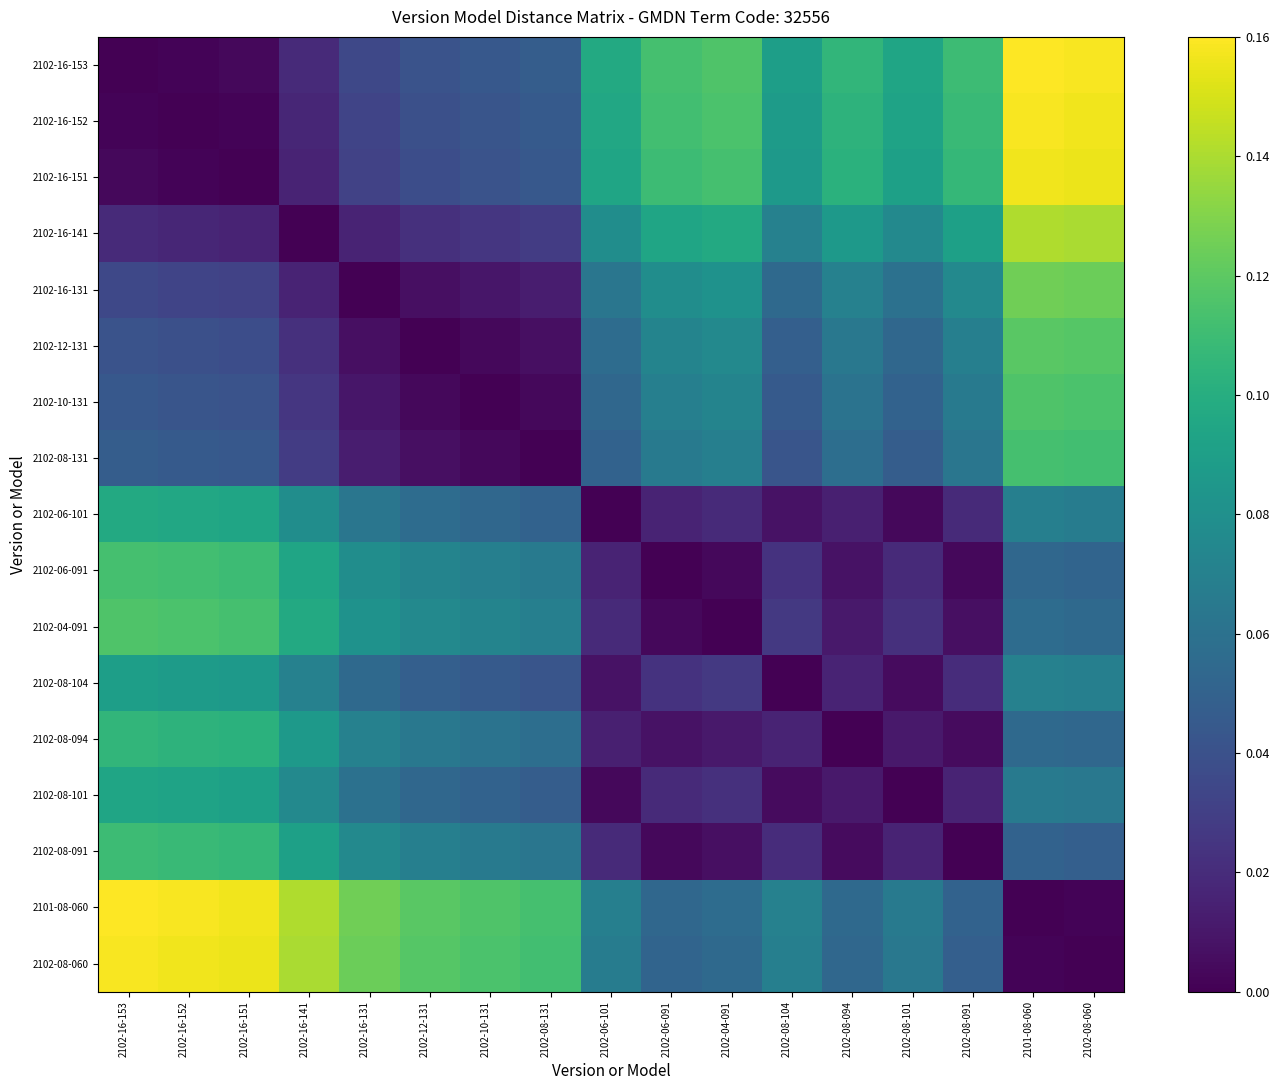

Reading left to right, list all the values displayed in this chart.

2102-16-153: 2102-16-153=0.0	2102-16-152=0.0	2102-16-151=0.0	2102-16-141=0.0	2102-16-131=0.0	2102-12-131=0.0	2102-10-131=0.0	2102-08-131=0.0	2102-06-101=0.1	2102-06-091=0.1	2102-04-091=0.1	2102-08-104=0.1	2102-08-094=0.1	2102-08-101=0.1	2102-08-091=0.1	2101-08-060=0.2	2102-08-060=0.2
2102-16-152: 2102-16-153=0.0	2102-16-152=0.0	2102-16-151=0.0	2102-16-141=0.0	2102-16-131=0.0	2102-12-131=0.0	2102-10-131=0.0	2102-08-131=0.0	2102-06-101=0.1	2102-06-091=0.1	2102-04-091=0.1	2102-08-104=0.1	2102-08-094=0.1	2102-08-101=0.1	2102-08-091=0.1	2101-08-060=0.2	2102-08-060=0.2
2102-16-151: 2102-16-153=0.0	2102-16-152=0.0	2102-16-151=0.0	2102-16-141=0.0	2102-16-131=0.0	2102-12-131=0.0	2102-10-131=0.0	2102-08-131=0.0	2102-06-101=0.1	2102-06-091=0.1	2102-04-091=0.1	2102-08-104=0.1	2102-08-094=0.1	2102-08-101=0.1	2102-08-091=0.1	2101-08-060=0.2	2102-08-060=0.2
2102-16-141: 2102-16-153=0.0	2102-16-152=0.0	2102-16-151=0.0	2102-16-141=0.0	2102-16-131=0.0	2102-12-131=0.0	2102-10-131=0.0	2102-08-131=0.0	2102-06-101=0.1	2102-06-091=0.1	2102-04-091=0.1	2102-08-104=0.1	2102-08-094=0.1	2102-08-101=0.1	2102-08-091=0.1	2101-08-060=0.1	2102-08-060=0.1
2102-16-131: 2102-16-153=0.0	2102-16-152=0.0	2102-16-151=0.0	2102-16-141=0.0	2102-16-131=0.0	2102-12-131=0.0	2102-10-131=0.0	2102-08-131=0.0	2102-06-101=0.1	2102-06-091=0.1	2102-04-091=0.1	2102-08-104=0.1	2102-08-094=0.1	2102-08-101=0.1	2102-08-091=0.1	2101-08-060=0.1	2102-08-060=0.1
2102-12-131: 2102-16-153=0.0	2102-16-152=0.0	2102-16-151=0.0	2102-16-141=0.0	2102-16-131=0.0	2102-12-131=0.0	2102-10-131=0.0	2102-08-131=0.0	2102-06-101=0.1	2102-06-091=0.1	2102-04-091=0.1	2102-08-104=0.0	2102-08-094=0.1	2102-08-101=0.1	2102-08-091=0.1	2101-08-060=0.1	2102-08-060=0.1
2102-10-131: 2102-16-153=0.0	2102-16-152=0.0	2102-16-151=0.0	2102-16-141=0.0	2102-16-131=0.0	2102-12-131=0.0	2102-10-131=0.0	2102-08-131=0.0	2102-06-101=0.1	2102-06-091=0.1	2102-04-091=0.1	2102-08-104=0.0	2102-08-094=0.1	2102-08-101=0.1	2102-08-091=0.1	2101-08-060=0.1	2102-08-060=0.1
2102-08-131: 2102-16-153=0.0	2102-16-152=0.0	2102-16-151=0.0	2102-16-141=0.0	2102-16-131=0.0	2102-12-131=0.0	2102-10-131=0.0	2102-08-131=0.0	2102-06-101=0.1	2102-06-091=0.1	2102-04-091=0.1	2102-08-104=0.0	2102-08-094=0.1	2102-08-101=0.0	2102-08-091=0.1	2101-08-060=0.1	2102-08-060=0.1
2102-06-101: 2102-16-153=0.1	2102-16-152=0.1	2102-16-151=0.1	2102-16-141=0.1	2102-16-131=0.1	2102-12-131=0.1	2102-10-131=0.1	2102-08-131=0.1	2102-06-101=0.0	2102-06-091=0.0	2102-04-091=0.0	2102-08-104=0.0	2102-08-094=0.0	2102-08-101=0.0	2102-08-091=0.0	2101-08-060=0.1	2102-08-060=0.1
2102-06-091: 2102-16-153=0.1	2102-16-152=0.1	2102-16-151=0.1	2102-16-141=0.1	2102-16-131=0.1	2102-12-131=0.1	2102-10-131=0.1	2102-08-131=0.1	2102-06-101=0.0	2102-06-091=0.0	2102-04-091=0.0	2102-08-104=0.0	2102-08-094=0.0	2102-08-101=0.0	2102-08-091=0.0	2101-08-060=0.1	2102-08-060=0.1
2102-04-091: 2102-16-153=0.1	2102-16-152=0.1	2102-16-151=0.1	2102-16-141=0.1	2102-16-131=0.1	2102-12-131=0.1	2102-10-131=0.1	2102-08-131=0.1	2102-06-101=0.0	2102-06-091=0.0	2102-04-091=0.0	2102-08-104=0.0	2102-08-094=0.0	2102-08-101=0.0	2102-08-091=0.0	2101-08-060=0.1	2102-08-060=0.1
2102-08-104: 2102-16-153=0.1	2102-16-152=0.1	2102-16-151=0.1	2102-16-141=0.1	2102-16-131=0.1	2102-12-131=0.0	2102-10-131=0.0	2102-08-131=0.0	2102-06-101=0.0	2102-06-091=0.0	2102-04-091=0.0	2102-08-104=0.0	2102-08-094=0.0	2102-08-101=0.0	2102-08-091=0.0	2101-08-060=0.1	2102-08-060=0.1
2102-08-094: 2102-16-153=0.1	2102-16-152=0.1	2102-16-151=0.1	2102-16-141=0.1	2102-16-131=0.1	2102-12-131=0.1	2102-10-131=0.1	2102-08-131=0.1	2102-06-101=0.0	2102-06-091=0.0	2102-04-091=0.0	2102-08-104=0.0	2102-08-094=0.0	2102-08-101=0.0	2102-08-091=0.0	2101-08-060=0.1	2102-08-060=0.1
2102-08-101: 2102-16-153=0.1	2102-16-152=0.1	2102-16-151=0.1	2102-16-141=0.1	2102-16-131=0.1	2102-12-131=0.1	2102-10-131=0.1	2102-08-131=0.0	2102-06-101=0.0	2102-06-091=0.0	2102-04-091=0.0	2102-08-104=0.0	2102-08-094=0.0	2102-08-101=0.0	2102-08-091=0.0	2101-08-060=0.1	2102-08-060=0.1
2102-08-091: 2102-16-153=0.1	2102-16-152=0.1	2102-16-151=0.1	2102-16-141=0.1	2102-16-131=0.1	2102-12-131=0.1	2102-10-131=0.1	2102-08-131=0.1	2102-06-101=0.0	2102-06-091=0.0	2102-04-091=0.0	2102-08-104=0.0	2102-08-094=0.0	2102-08-101=0.0	2102-08-091=0.0	2101-08-060=0.1	2102-08-060=0.0
2101-08-060: 2102-16-153=0.2	2102-16-152=0.2	2102-16-151=0.2	2102-16-141=0.1	2102-16-131=0.1	2102-12-131=0.1	2102-10-131=0.1	2102-08-131=0.1	2102-06-101=0.1	2102-06-091=0.1	2102-04-091=0.1	2102-08-104=0.1	2102-08-094=0.1	2102-08-101=0.1	2102-08-091=0.1	2101-08-060=0.0	2102-08-060=0.0
2102-08-060: 2102-16-153=0.2	2102-16-152=0.2	2102-16-151=0.2	2102-16-141=0.1	2102-16-131=0.1	2102-12-131=0.1	2102-10-131=0.1	2102-08-131=0.1	2102-06-101=0.1	2102-06-091=0.1	2102-04-091=0.1	2102-08-104=0.1	2102-08-094=0.1	2102-08-101=0.1	2102-08-091=0.0	2101-08-060=0.0	2102-08-060=0.0